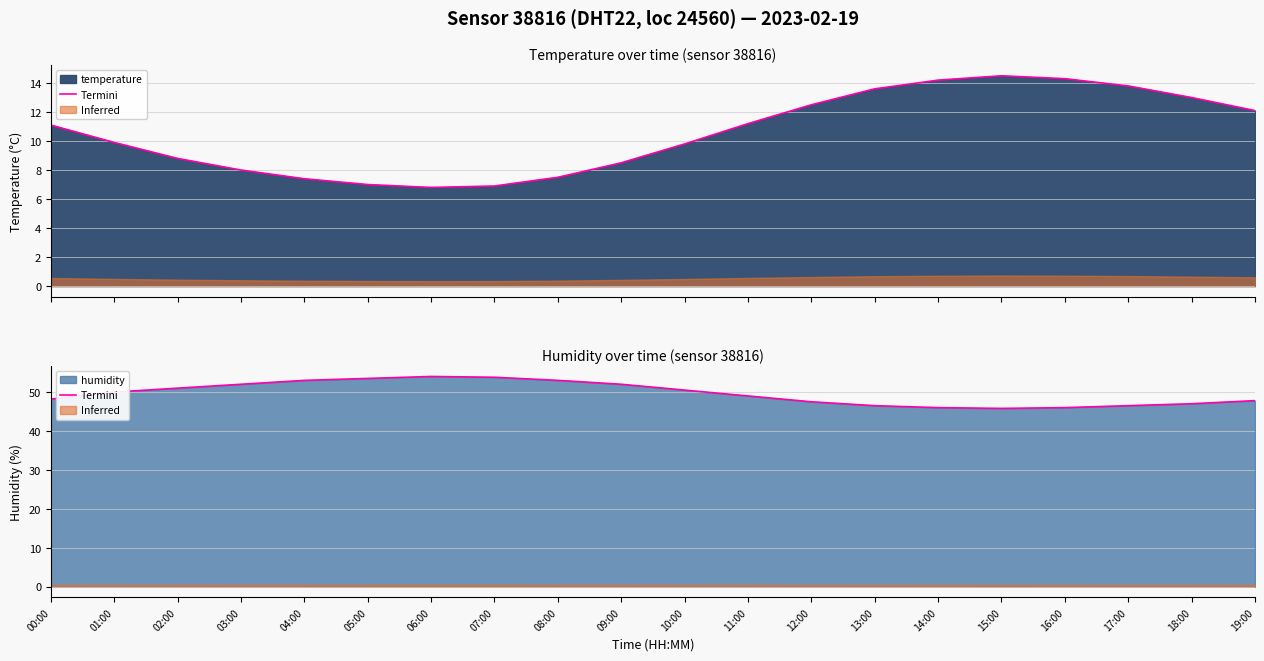

Where is the data nearest to the value 49?

11:00